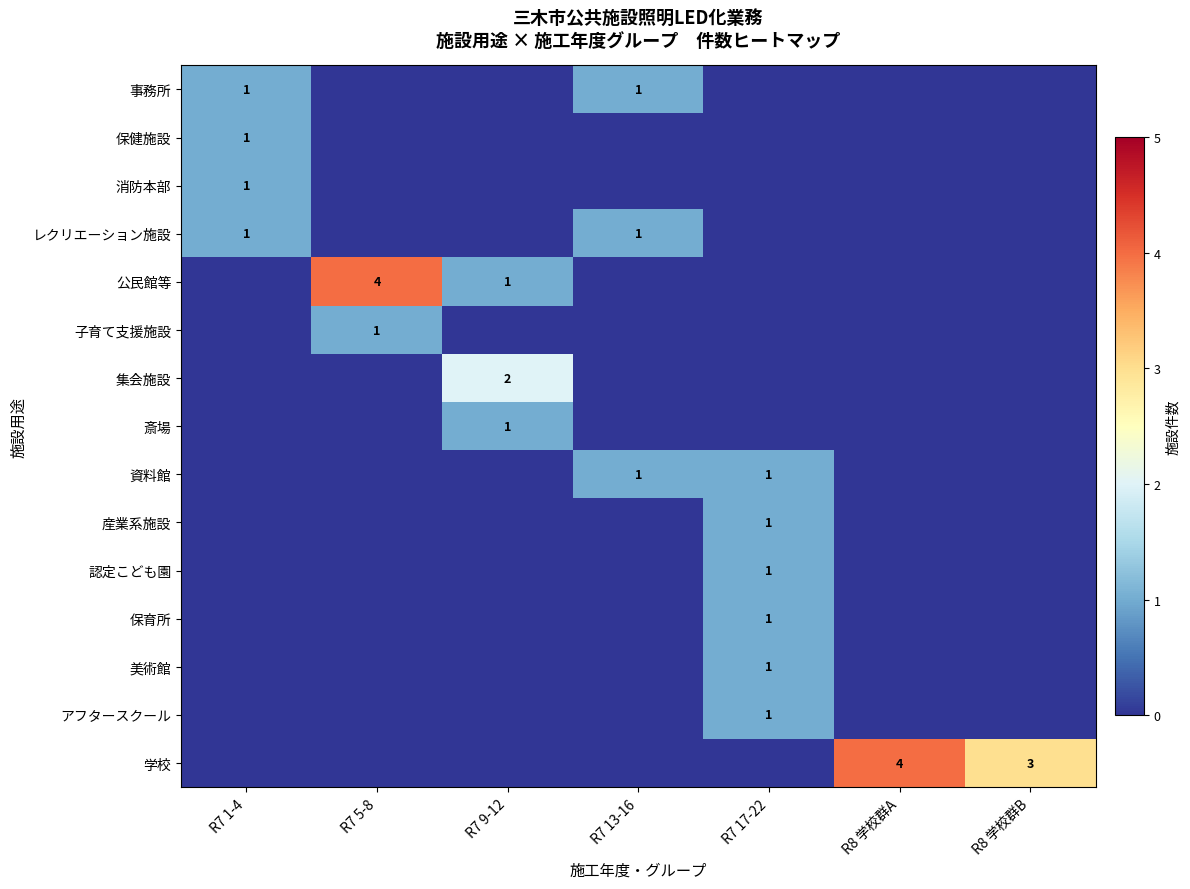

At which category is the sum across all series the highest?

R7 17-22